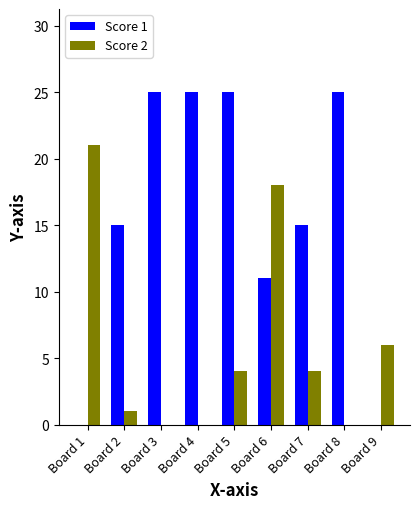

The Score 1 series shows 25 at Board 8. True or false?

True